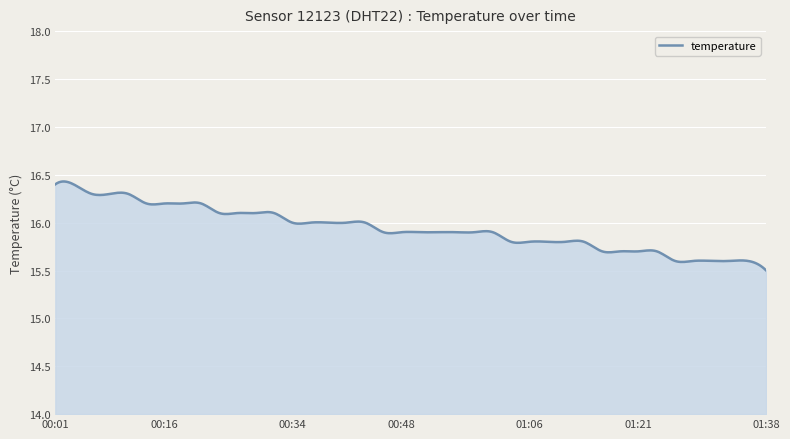

True or false: there are more than 0 points higher than both neighbors.

True